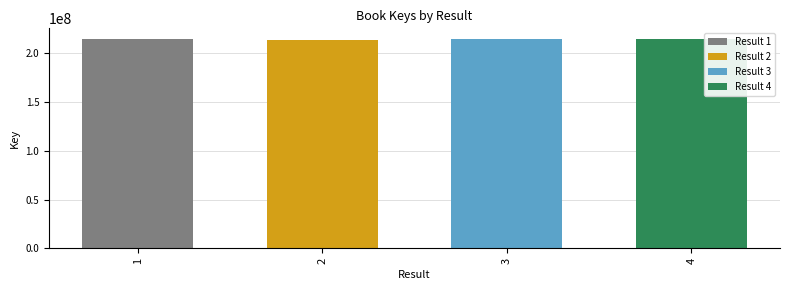

What is the minimum value shown in the chart?

213627046